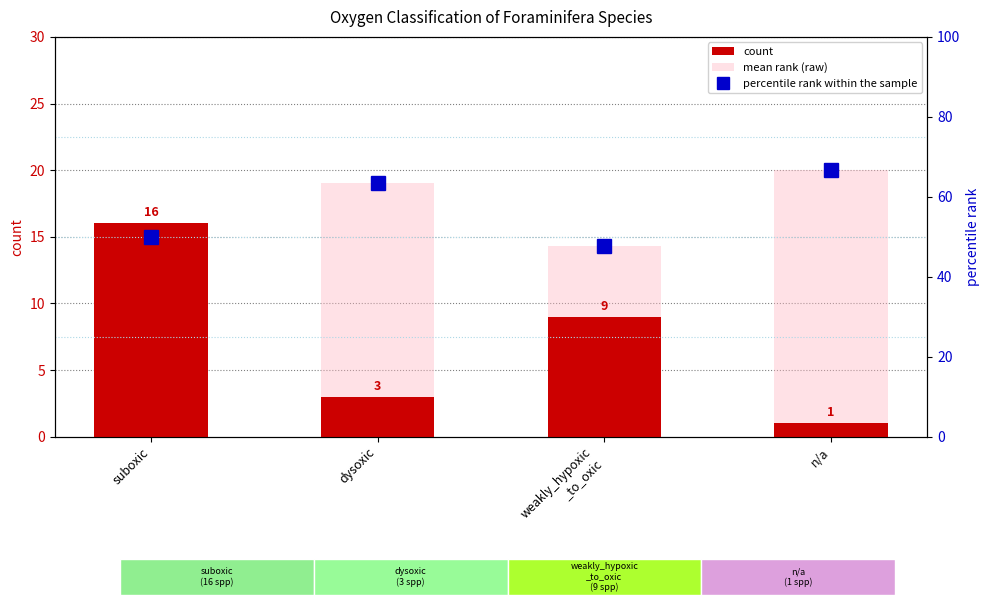

What is the label of the 3rd bar from the left?

weakly_hypoxic
_to_oxic